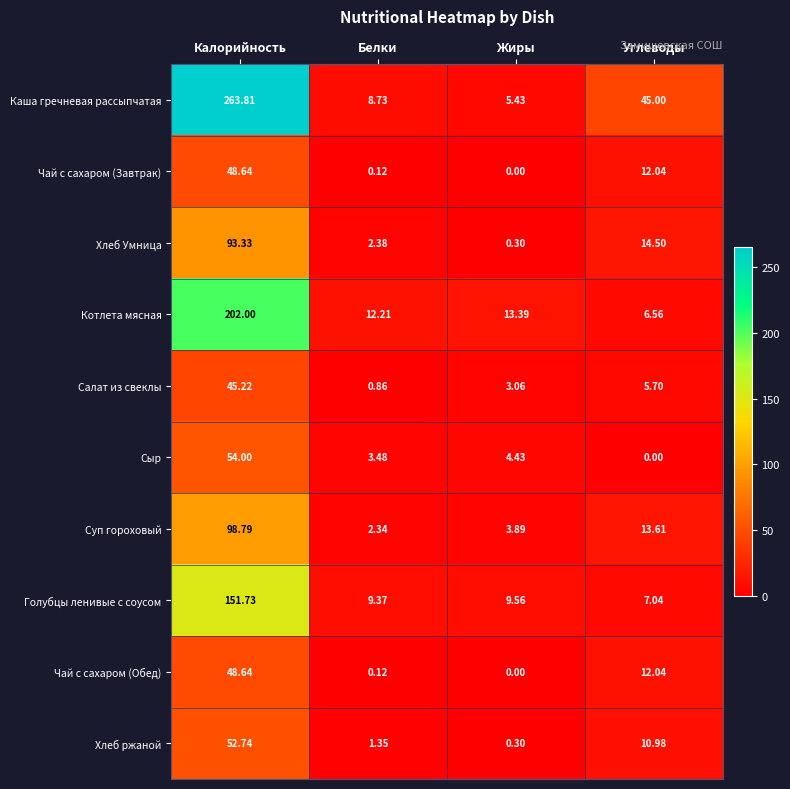

Which category has the highest value across all series?

Калорийность